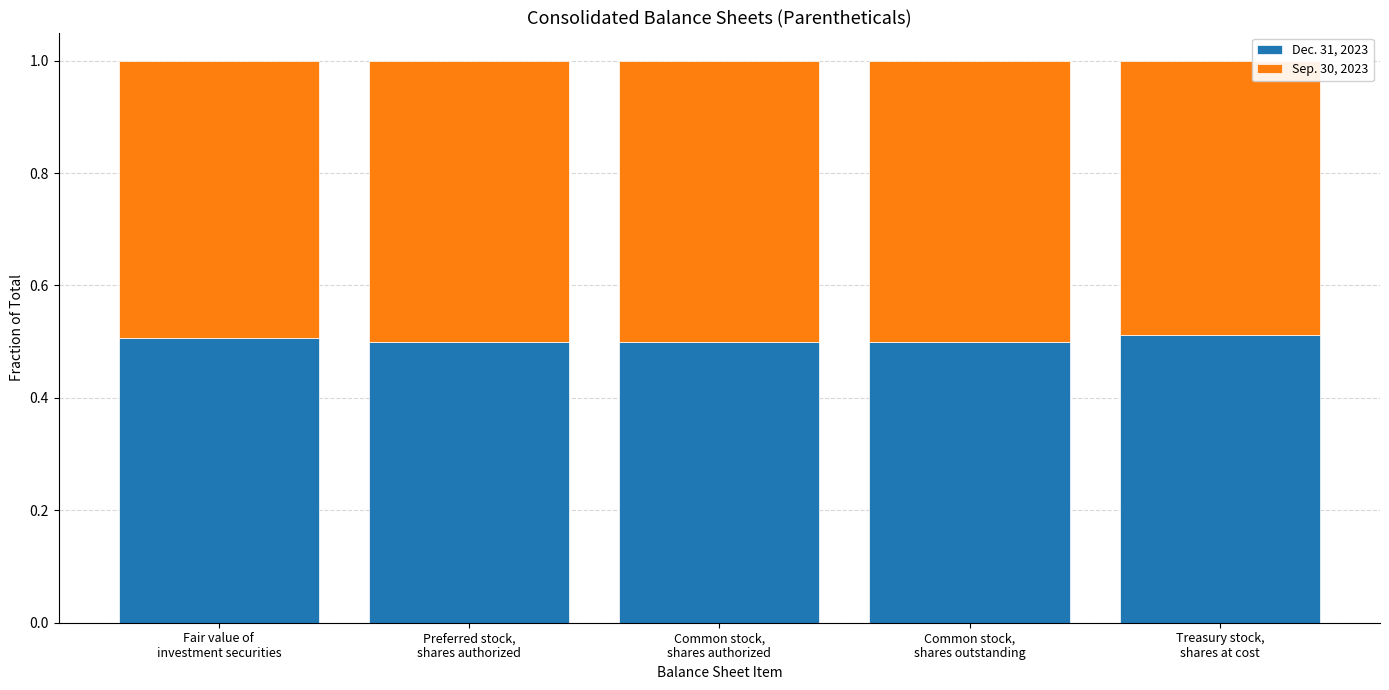

How many Dec. 31, 2023 values are between 0 and 1?

5